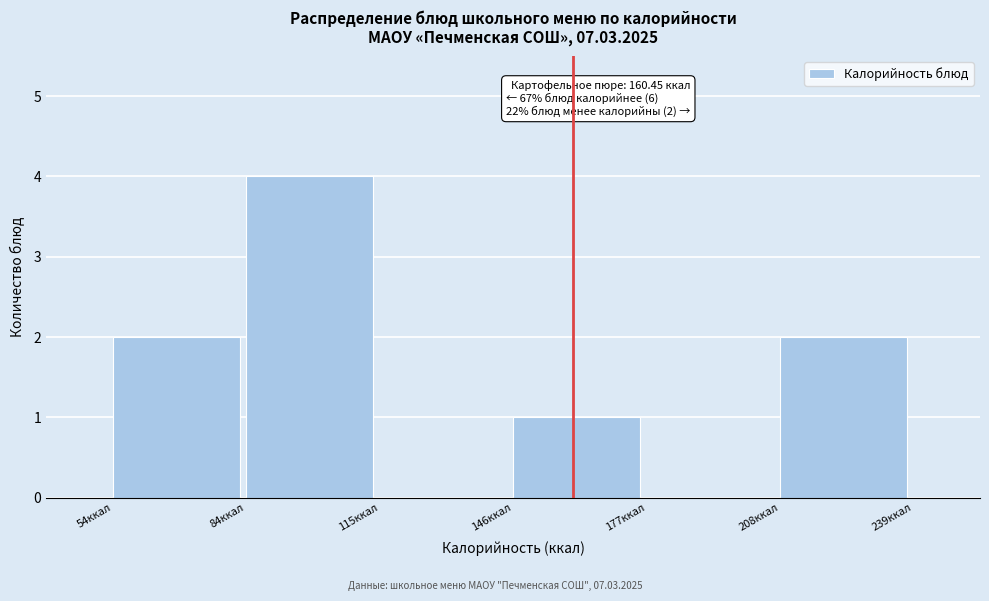

Which range on the x-axis has the tallest bar?

85 to 115